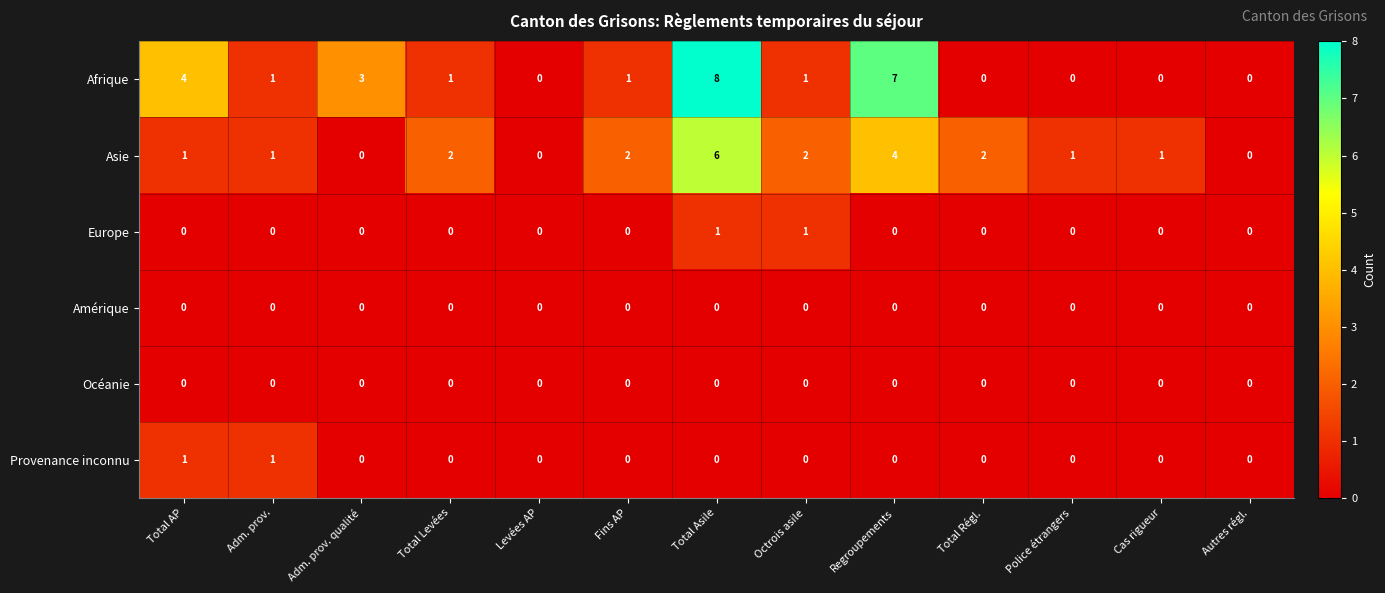

Which series has the largest total across all categories?

Afrique